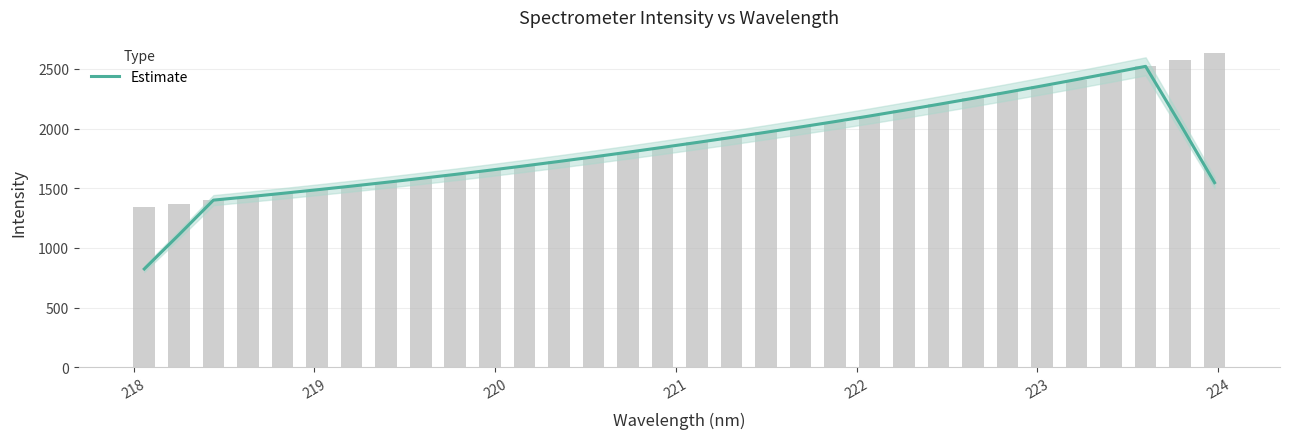

What is the minimum value for Estimate?

823.5